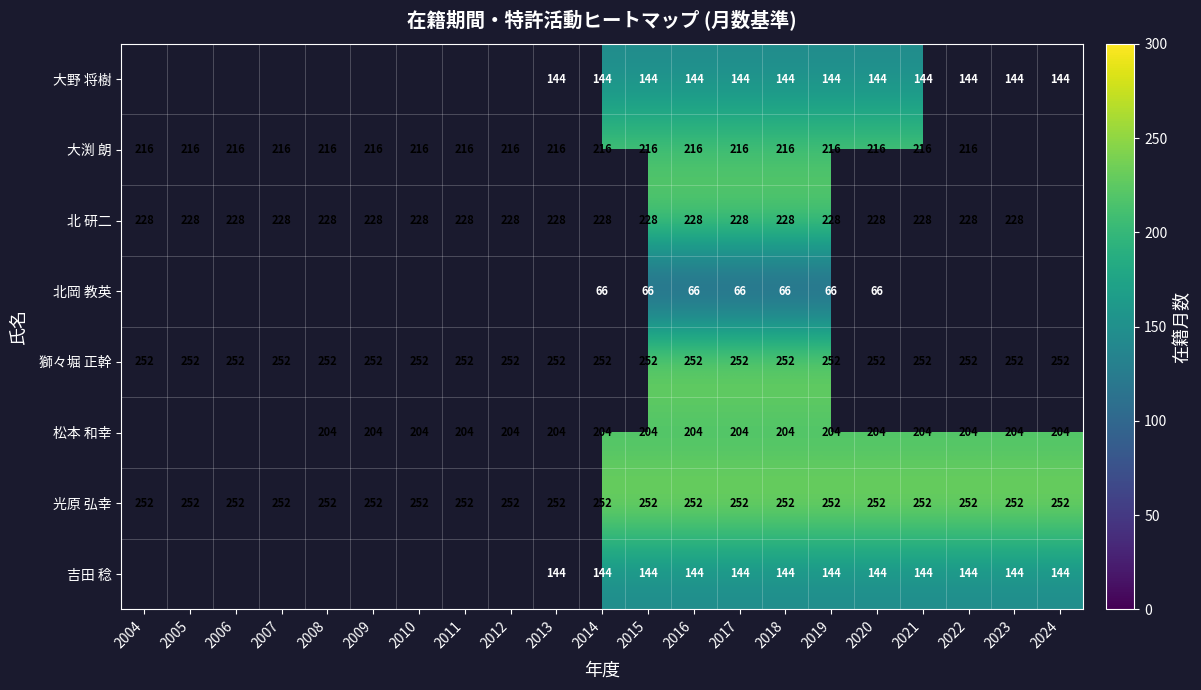

Count the number of data series in this chart.

8